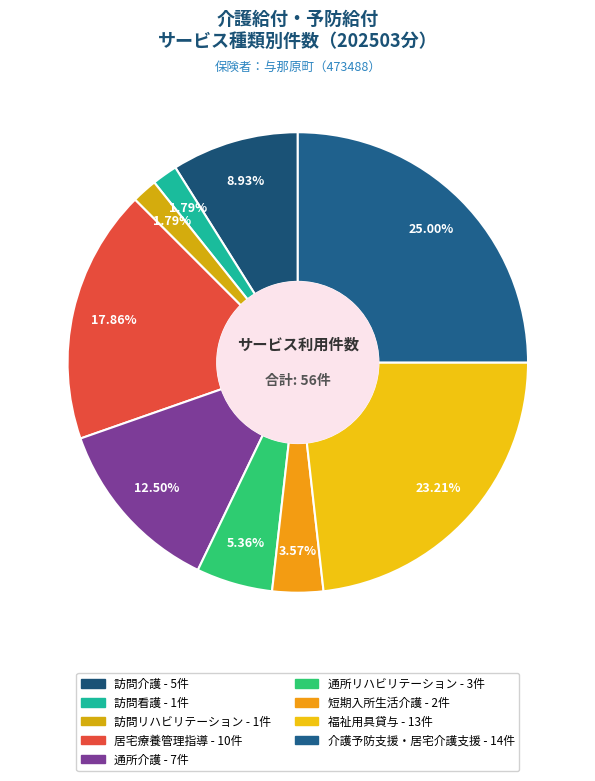

What is the largest slice in the pie chart?

介護予防支援・居宅介護支援